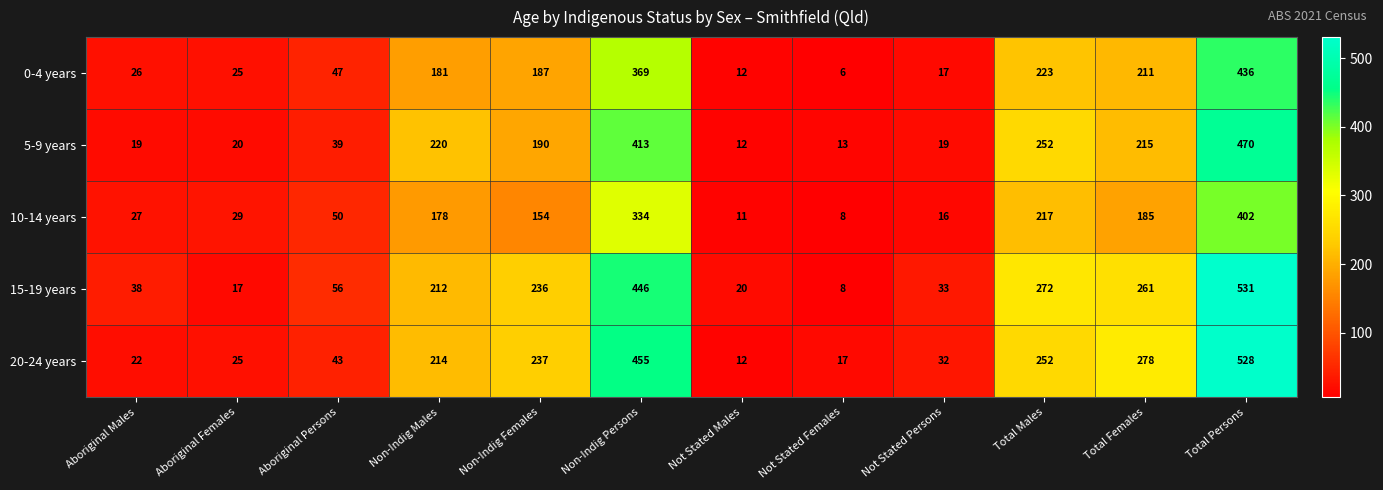

Is it true that 20-24 years equals 237 at Non-Indig Females?

True